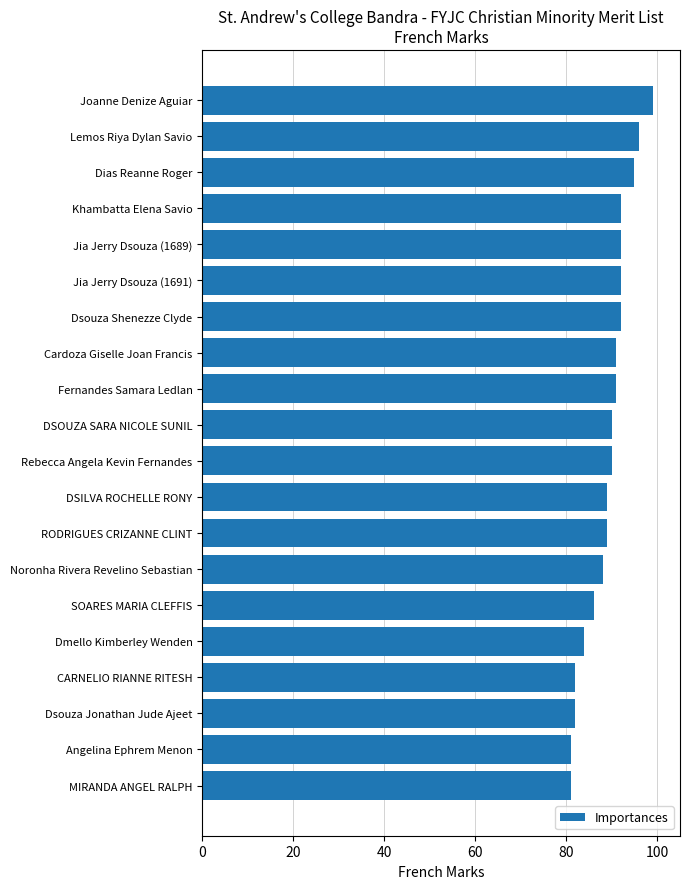

The value at Fernandes Samara Ledlan is 91. True or false?

True